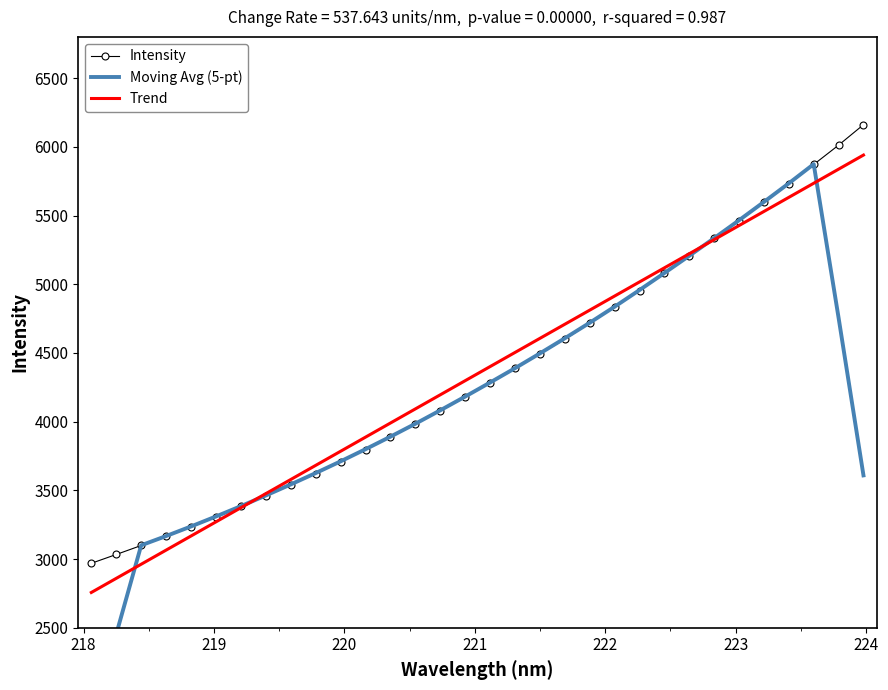

True or false: Intensity and Moving Avg (5-pt) cross at least once.

True